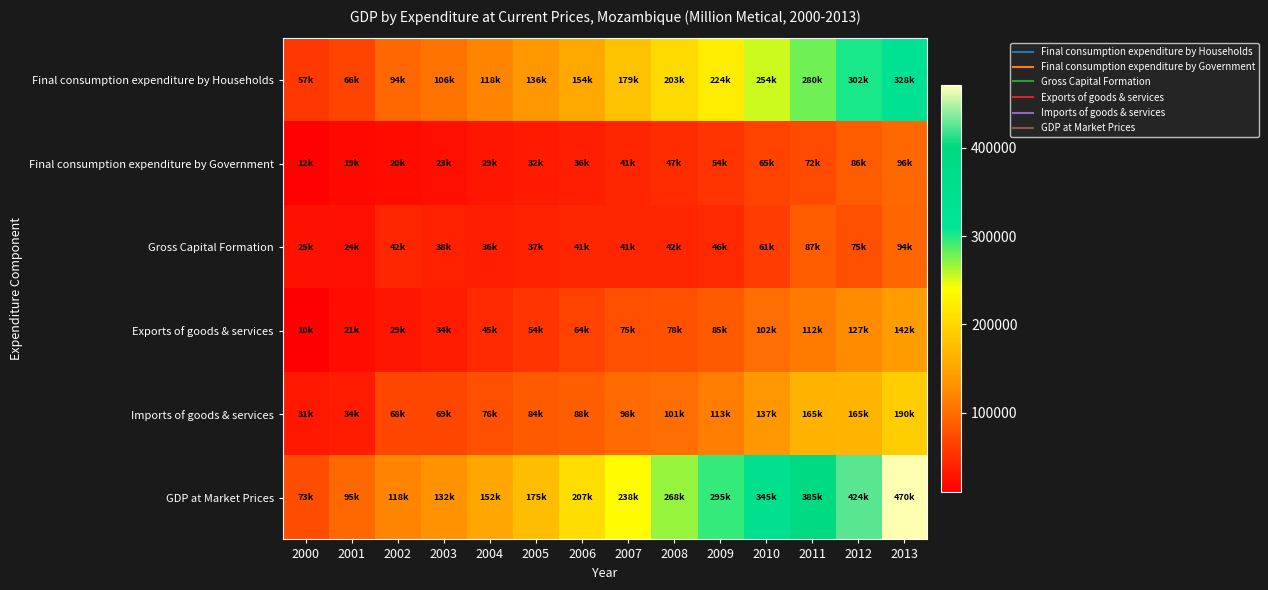

Reading left to right, extract all data points from this chart.

Final consumption expenditure by Households: 2000=56563.9	2001=65746.8	2002=94464.1	2003=106007.8	2004=118279.4	2005=136011.6	2006=154340.3	2007=179116.3	2008=202852.4	2009=223619.3	2010=254264.2	2011=279634.5	2012=301787.0	2013=328309.3
Final consumption expenditure by Government: 2000=12308.1	2001=18638.9	2002=20056.1	2003=23182.6	2004=29035.2	2005=32201.7	2006=36403.3	2007=40513.3	2008=47101.8	2009=54191.5	2010=65270.1	2011=71574.0	2012=85923.7	2013=96026.6
Gross Capital Formation: 2000=25273.8	2001=23765.2	2002=42019.3	2003=37678.0	2004=36221.7	2005=36804.5	2006=40896.0	2007=41456.7	2008=41857.8	2009=45607.5	2010=60852.7	2011=86692.7	2012=75131.5	2013=94000.2
Exports of goods & services: 2000=9806.8	2001=20853.2	2002=29096.6	2003=34050.2	2004=44651.2	2005=53809.3	2006=63839.2	2007=74685.9	2008=77626.8	2009=84564.1	2010=101559.1	2011=111655.0	2012=126764.0	2013=141971.0
Imports of goods & services: 2000=30735.0	2001=34426.0	2002=67855.5	2003=68956.6	2004=75789.1	2005=83676.9	2006=88030.6	2007=98223.6	2008=101488.5	2009=112805.2	2010=136729.3	2011=164556.5	2012=165343.2	2013=189834.4
GDP at Market Prices: 2000=73217.6	2001=94578.1	2002=117780.6	2003=131962.1	2004=152398.5	2005=175150.3	2006=207448.1	2007=237548.7	2008=267950.2	2009=295177.2	2010=345216.8	2011=385000.0	2012=424263.0	2013=470472.7